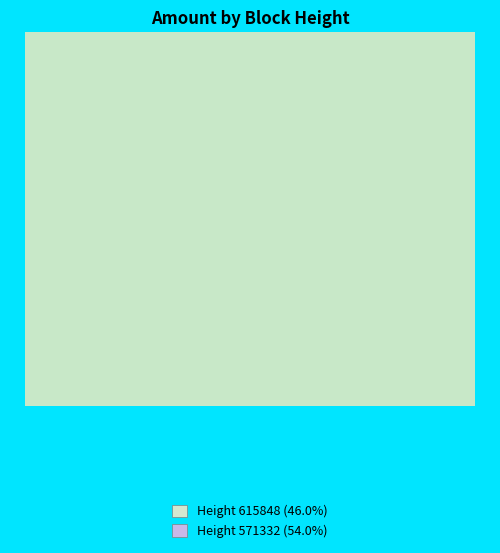

Combined, do Height 571332 (54.0%) and Height 615848 (46.0%) account for over 50%?

Yes